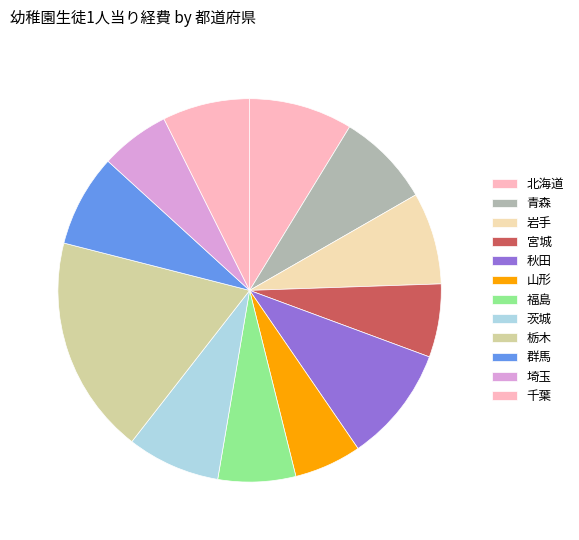

What is the ratio of the value at 千葉 to the value at 秋田?

0.8